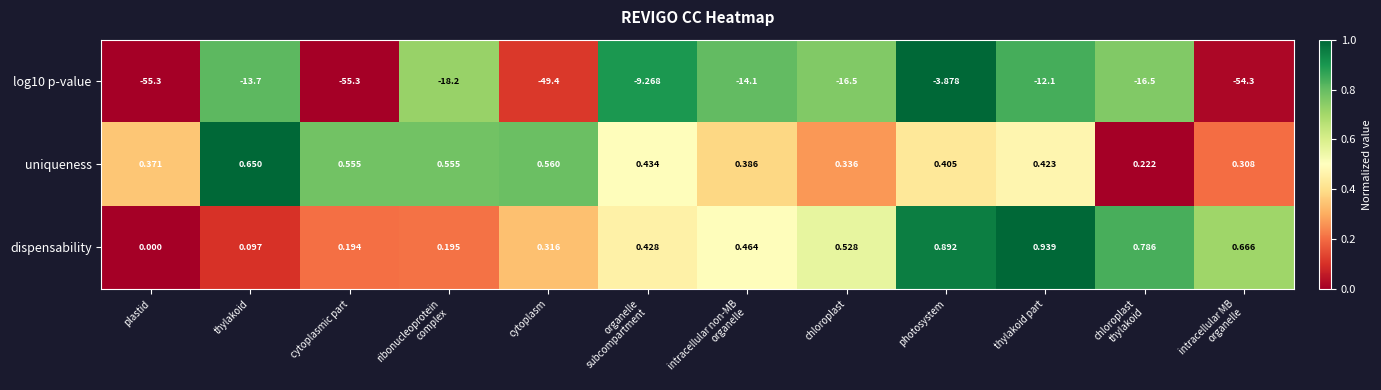

At which category does the chart reach its peak across all series?

thylakoid part